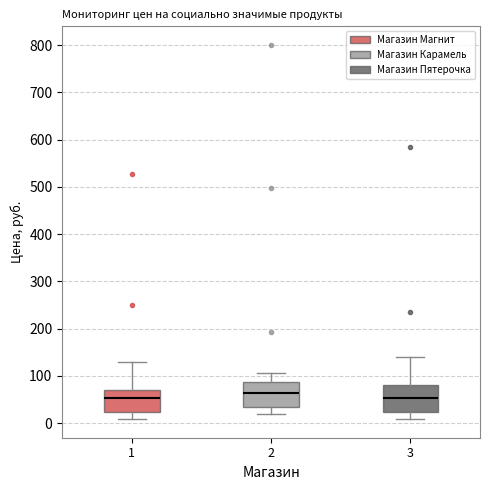

Reading left to right, transcribe this box plot: for each box, give where its median line is, the range the box spans, and where its two whiskers end, as read against the y-axis. The values are not printed on the chart, so give them approximately, as read against the axis.

1: median 50, box 20 to 70, whiskers 10 to 130
2: median 60, box 30 to 90, whiskers 20 to 110
3: median 50, box 20 to 80, whiskers 10 to 140